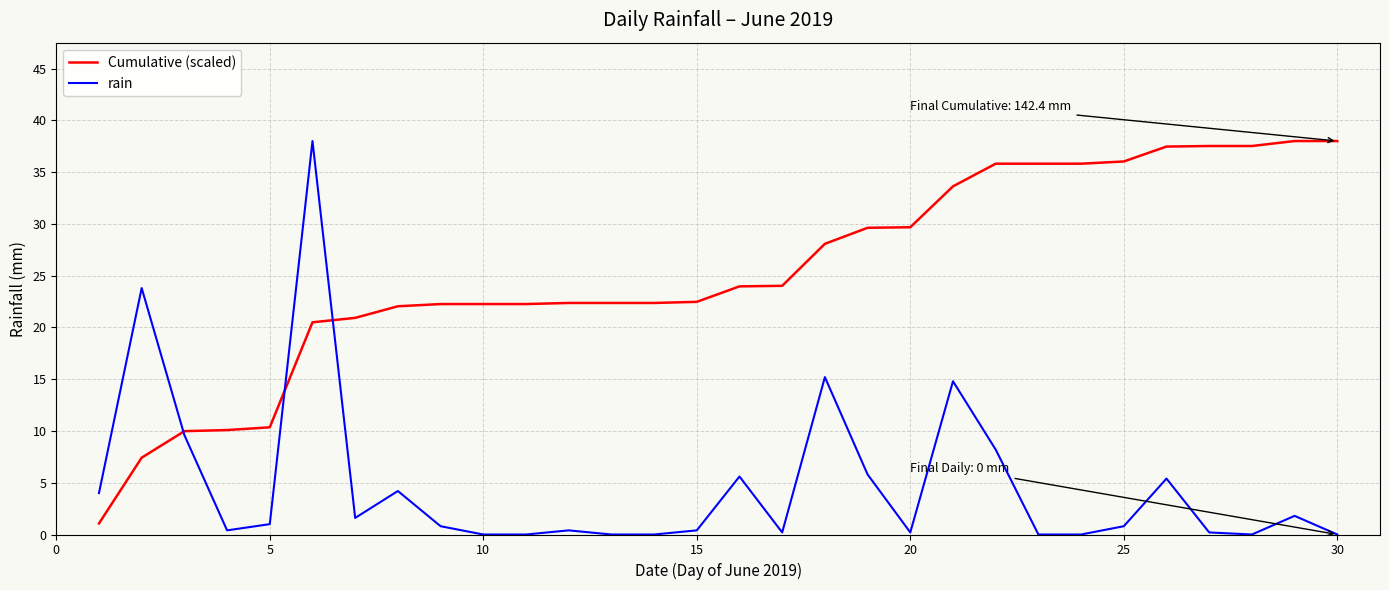

Which series has the largest total across all categories?

Cumulative (scaled)